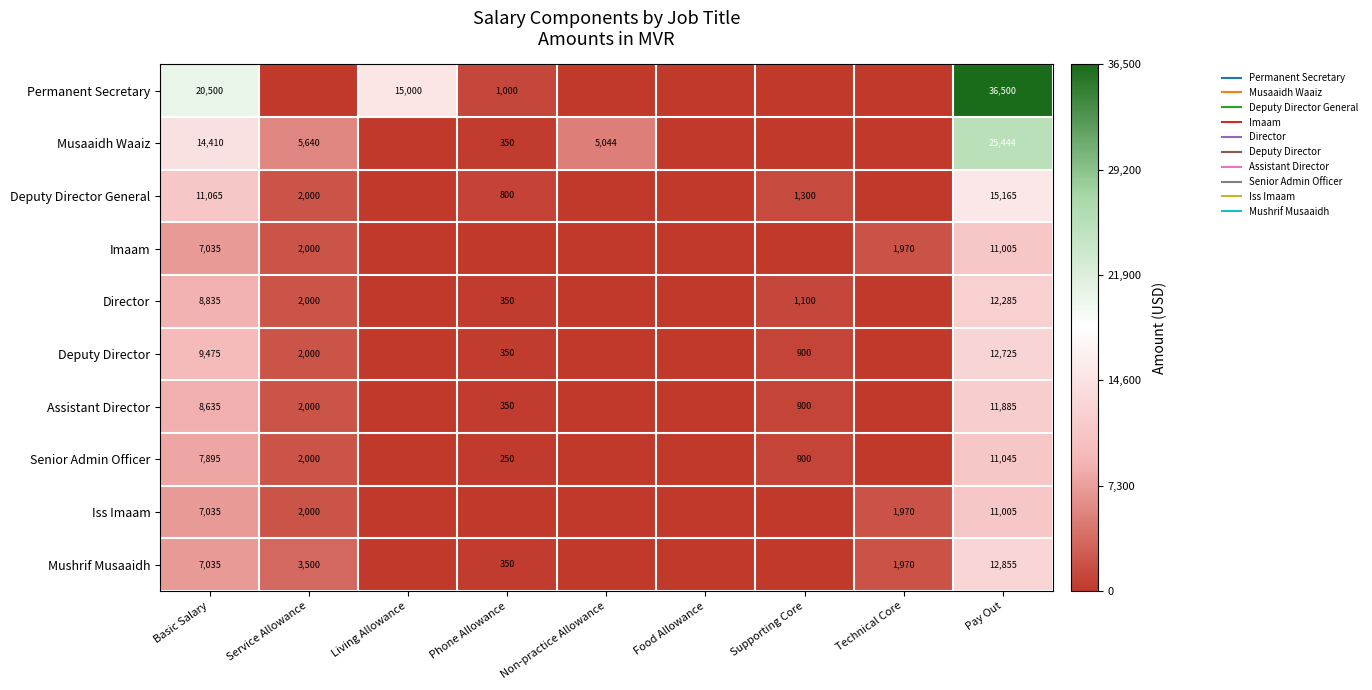

Which category has the highest value in the Mushrif Musaaidh series?

Pay Out